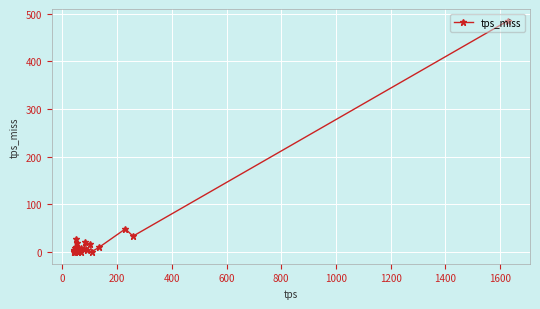

What is the sum of all values?

756.0